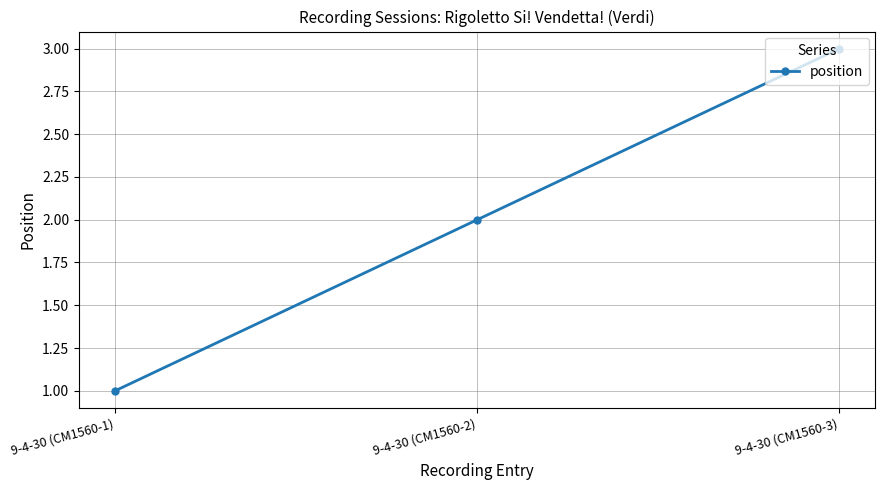

What is the minimum value shown in the chart?

1